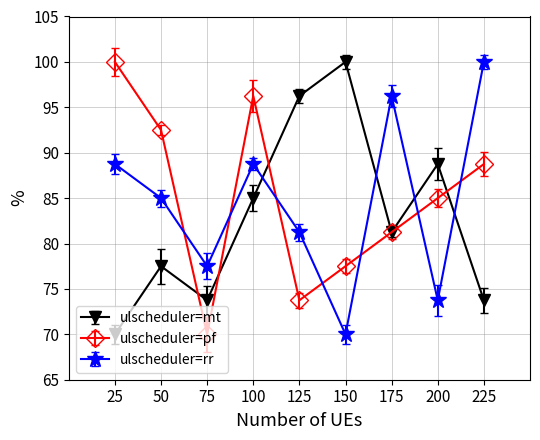

Where is the first local minimum for ulscheduler=pf?

75